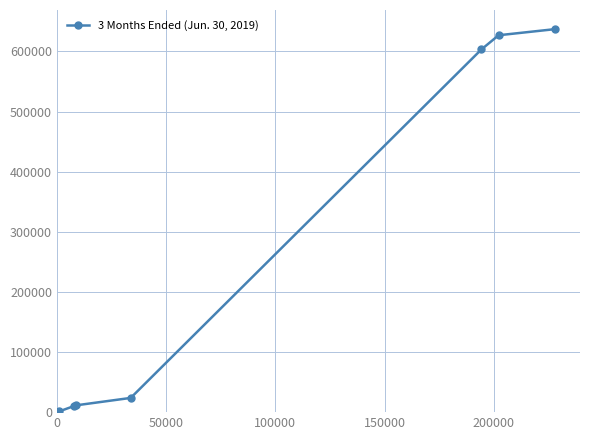

How many lines are shown in the chart?

1